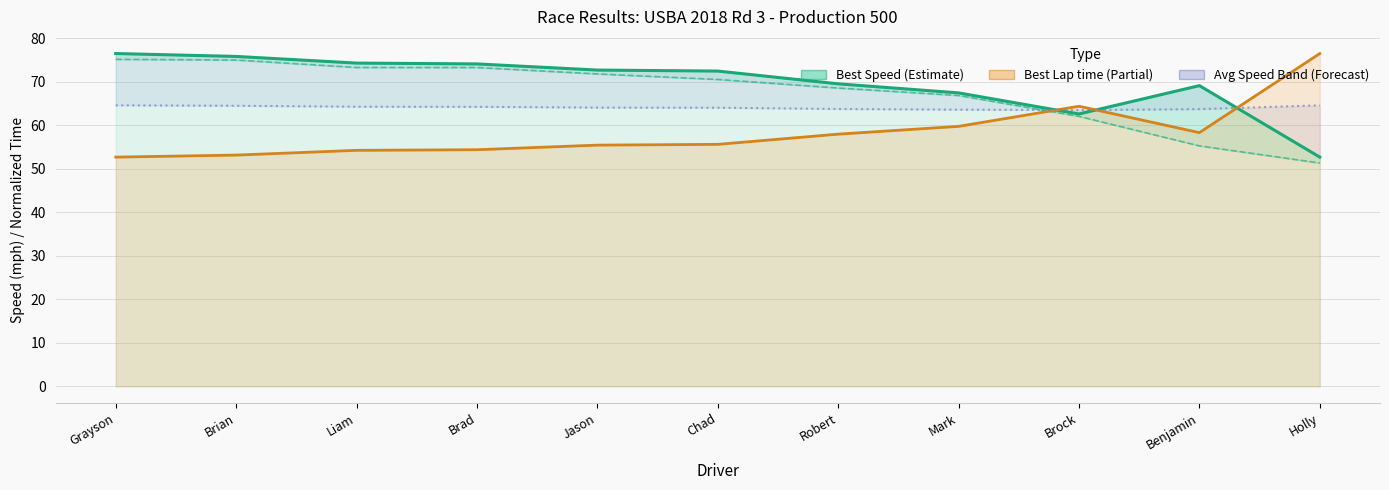

What is the difference between the maximum and minimum values in the Best Speed series?

23.8